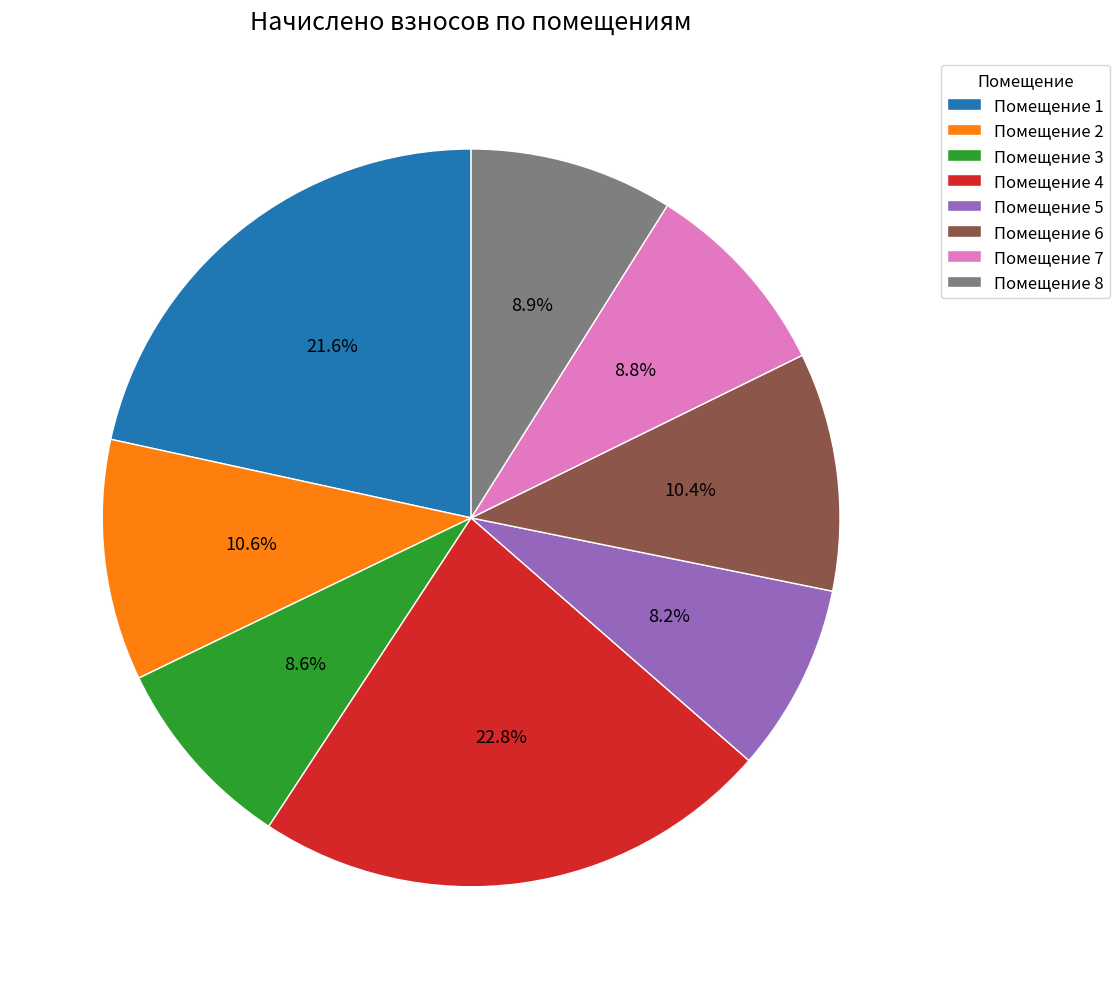

Does Помещение 2 represent more than half of the total?

No